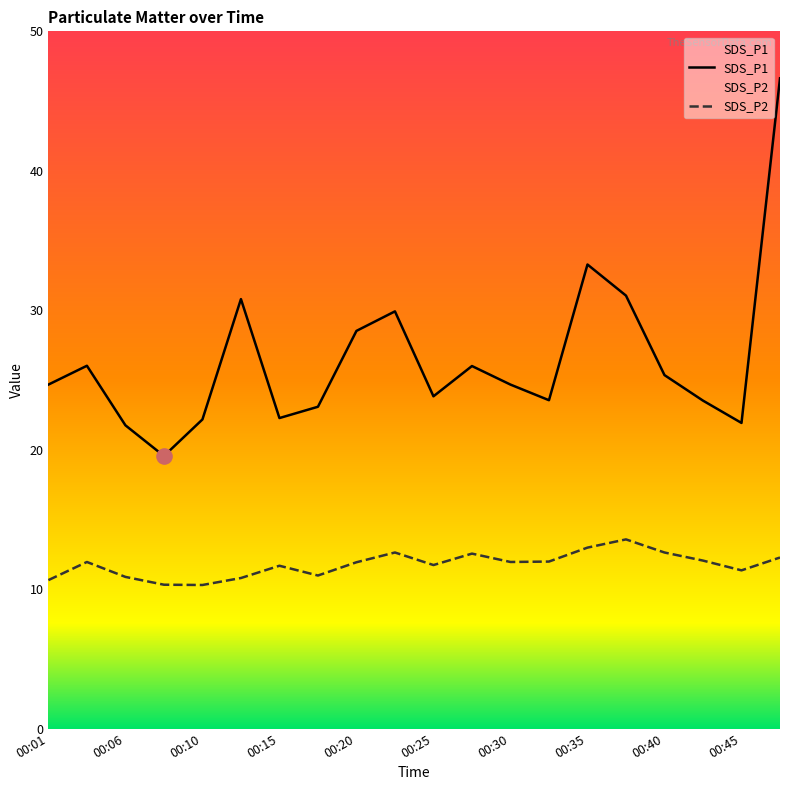

Which series contains the lowest Y value?

SDS_P2